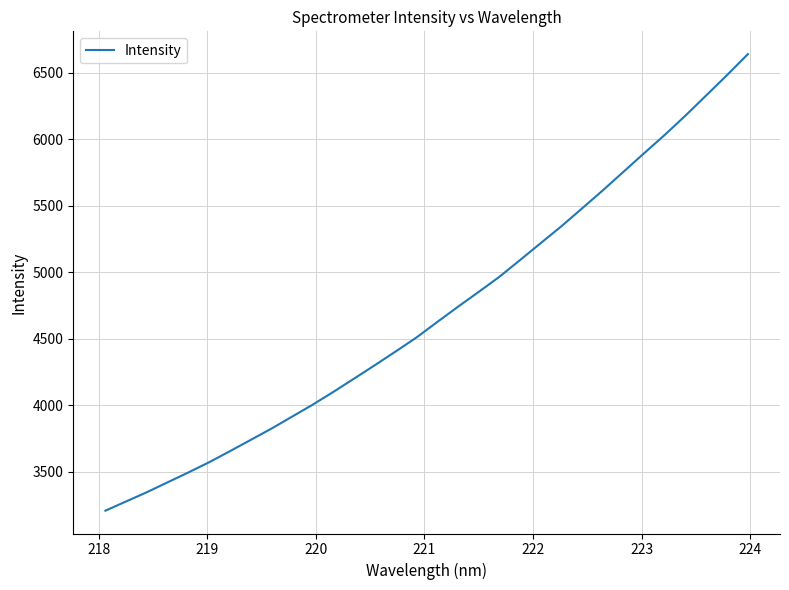

Reading right to left, list all the values displayed in this chart.

6640.5	6484.2	6332.3	6180.9	6035.7	5897.3	5757.4	5617.5	5481.9	5347.4	5220.4	5092.8	4966.6	4852.9	4741.3	4626.6	4510.5	4405.7	4303.1	4202.3	4102.3	4006.0	3915.3	3825.1	3740.1	3655.4	3572.6	3495.7	3421.7	3347.2	3277.9	3208.4